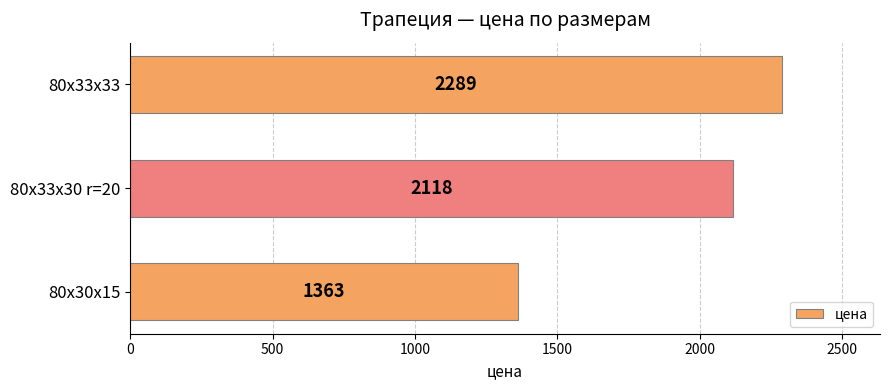

Reading top to bottom, transcribe all the data shown in this chart.

2289	2118	1363